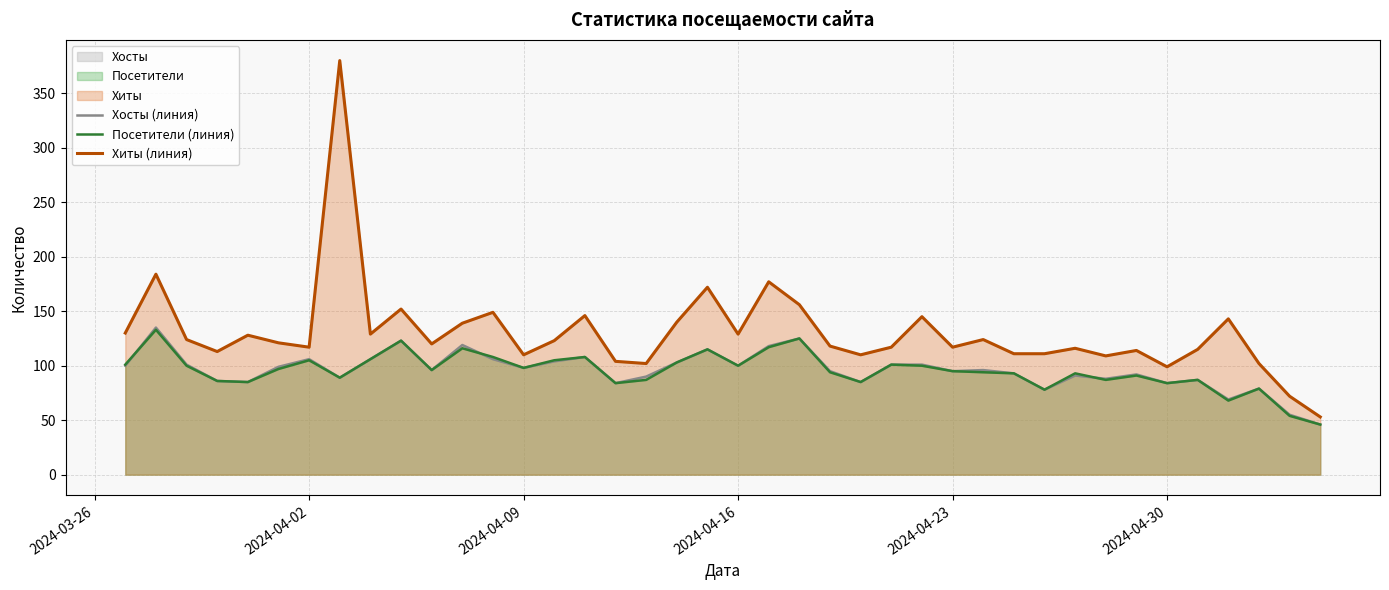

What is the maximum value for Хиты (линия)?

380